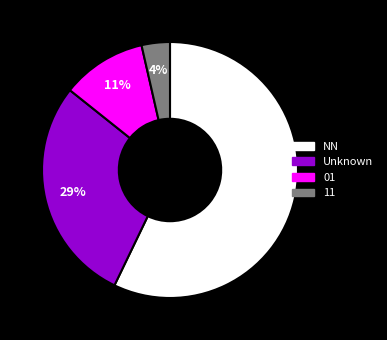

To the nearest percent, what is the average slice percentage?

25%